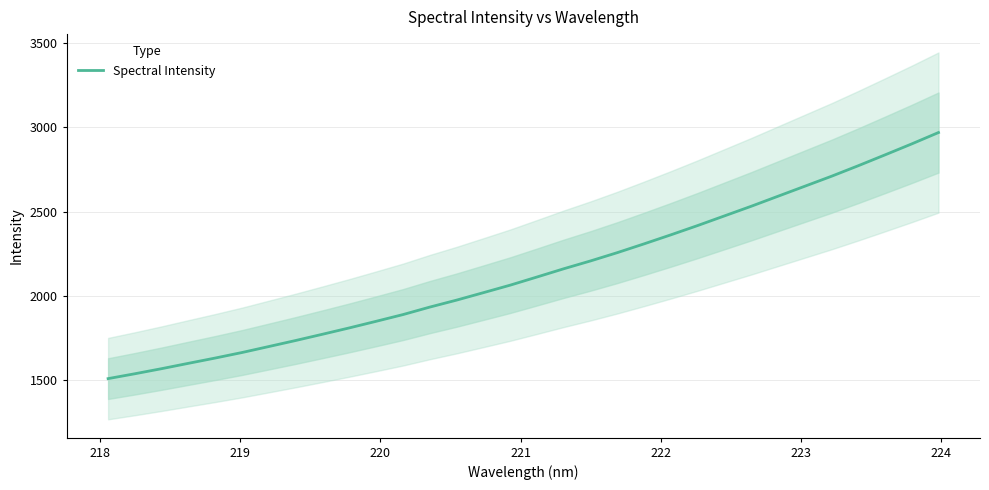

What is the lowest value of the Spectral Intensity series?

1509.4